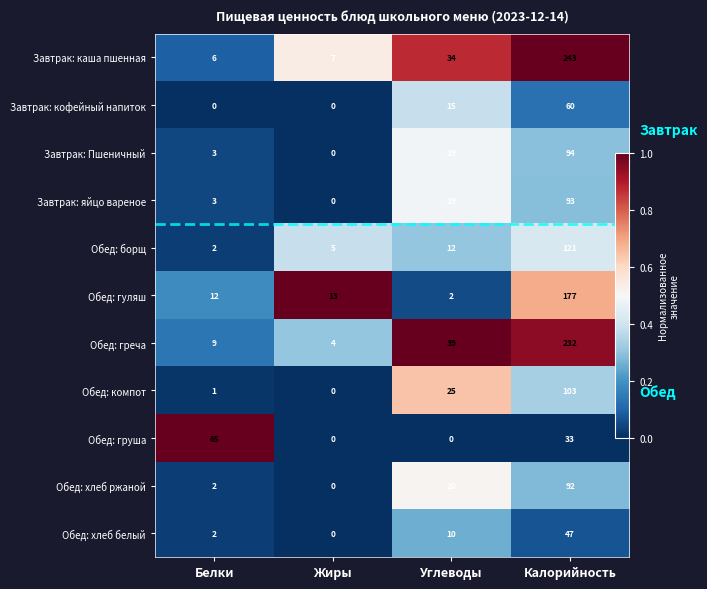

What is the difference between the second highest and second lowest values in the Обед: гуляш series?

0.5